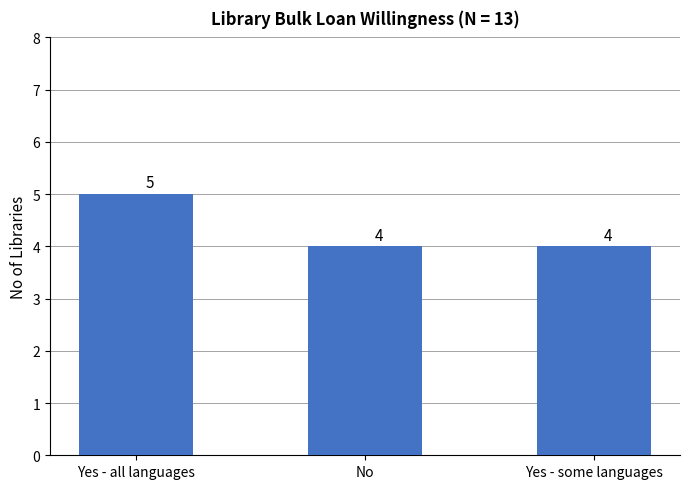

What is the value of the 3rd bar from the left?

4